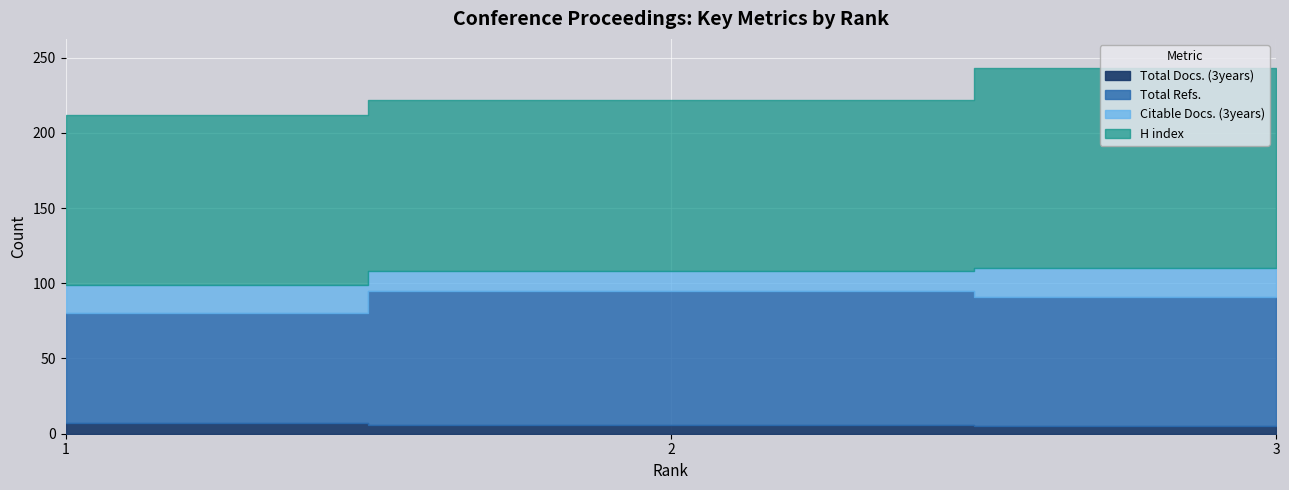

The H index series shows 174 at 1. True or false?

False